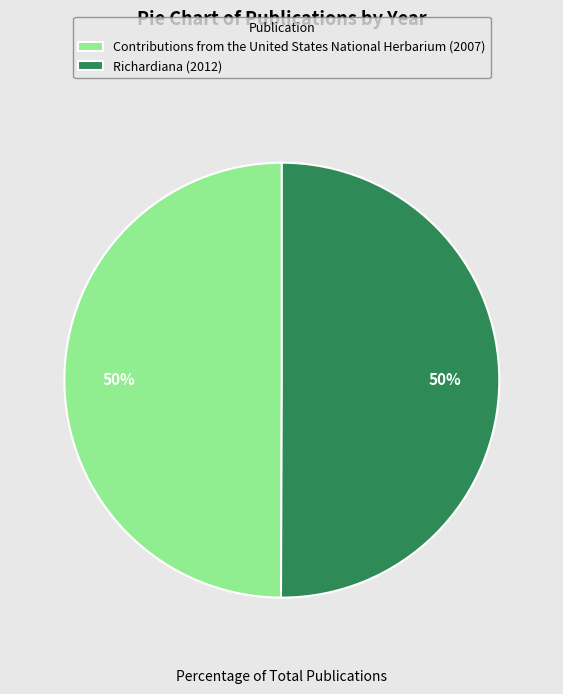

How many slices are in this pie chart?

2